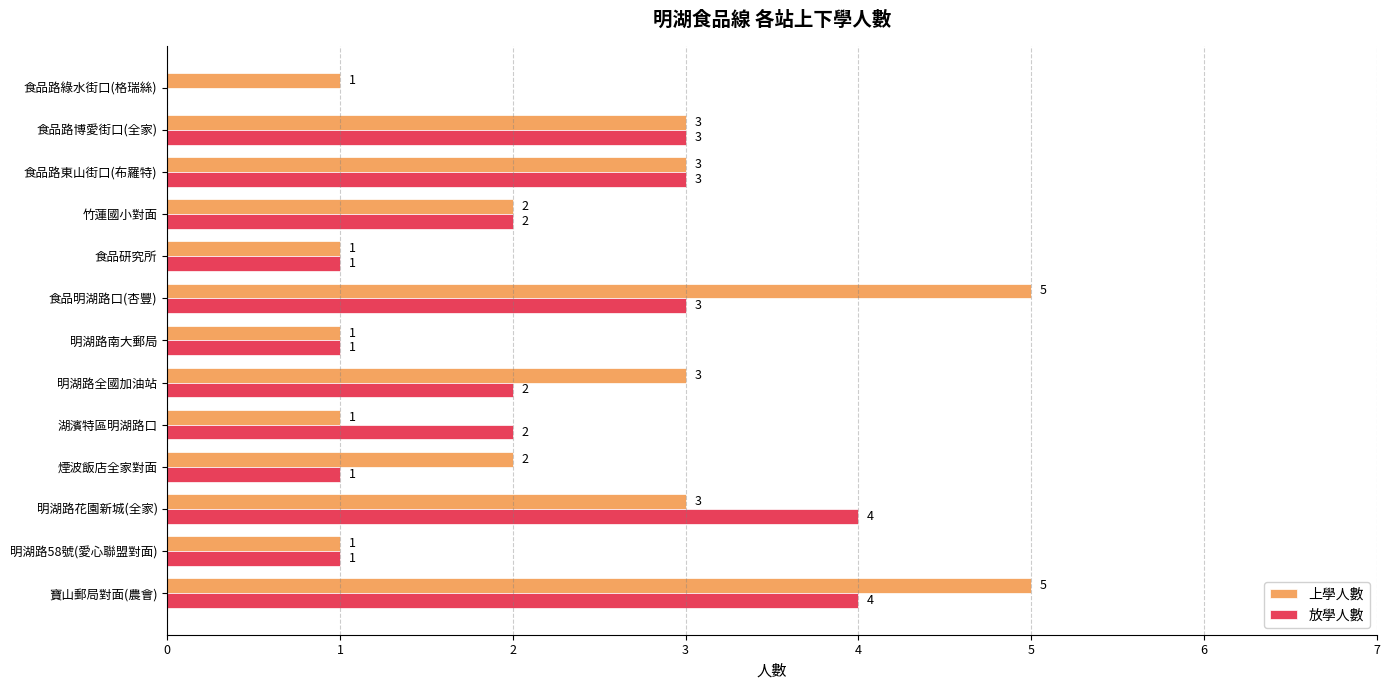

What is the greatest value displayed?

5